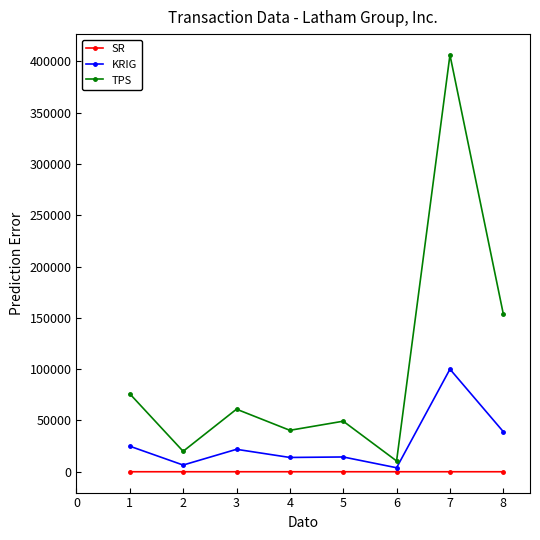

What is the total value across all series at 4?

54317.9